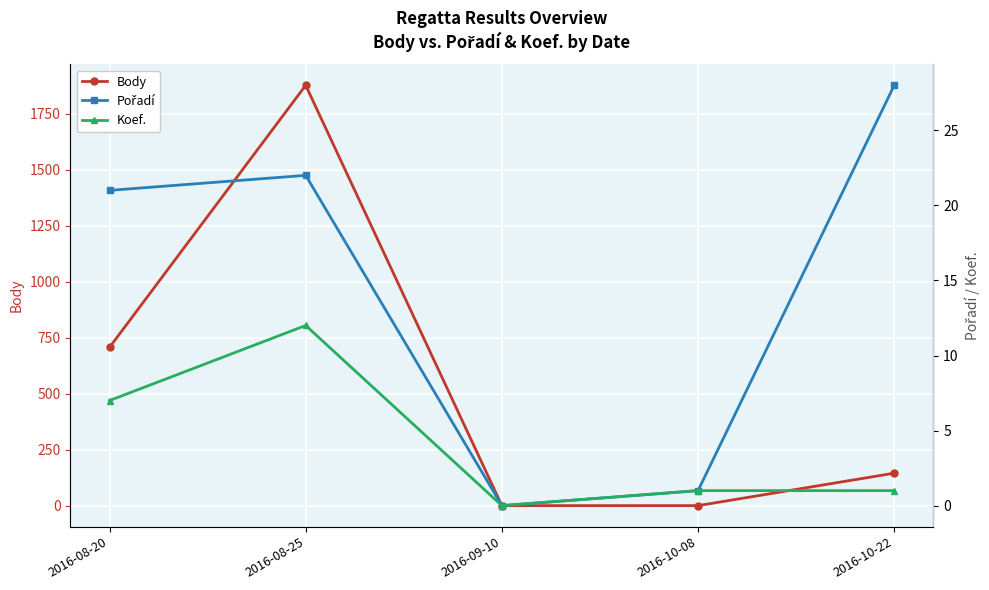

Reading left to right, list all the values displayed in this chart.

Body: 2016-08-20=707	2016-08-25=1878	2016-09-10=0	2016-10-08=0	2016-10-22=145
Pořadí: 2016-08-20=21	2016-08-25=22	2016-09-10=0	2016-10-08=1	2016-10-22=28
Koef.: 2016-08-20=7	2016-08-25=12	2016-09-10=0	2016-10-08=1	2016-10-22=1